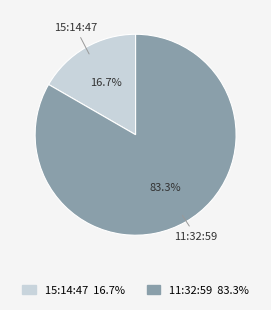

Which category has the biggest portion of the pie?

11:32:59